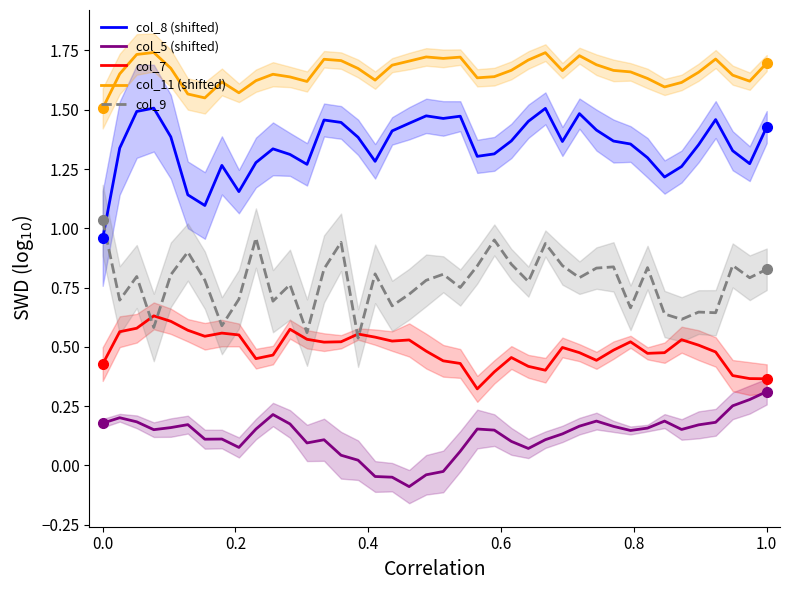

True or false: col_9 has more than 0 interior local peaks.

True